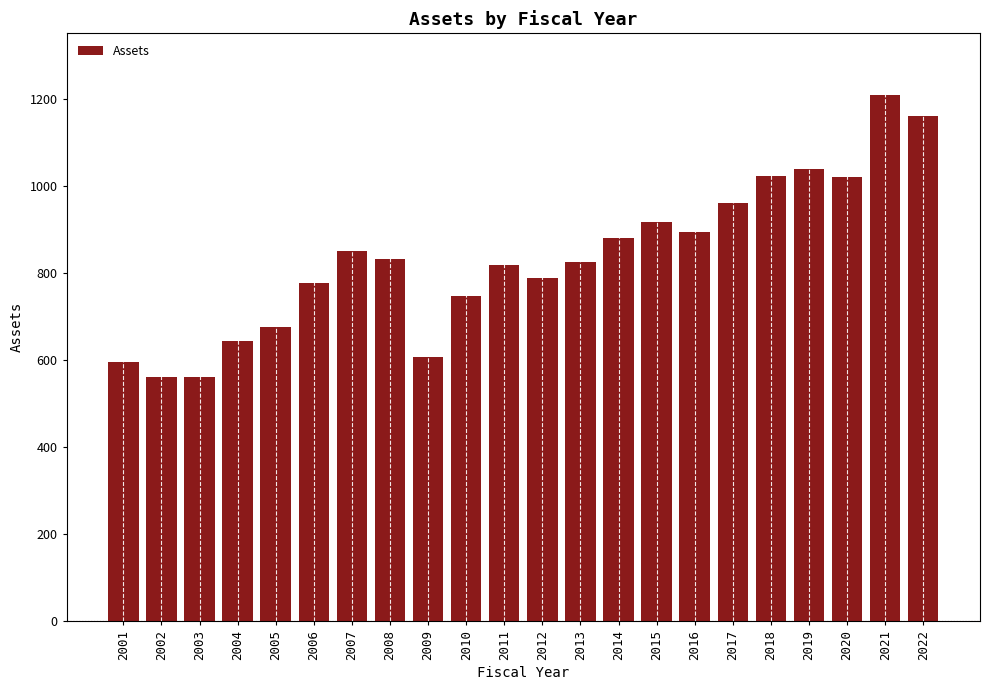

What is the maximum value shown in the chart?

1207.8